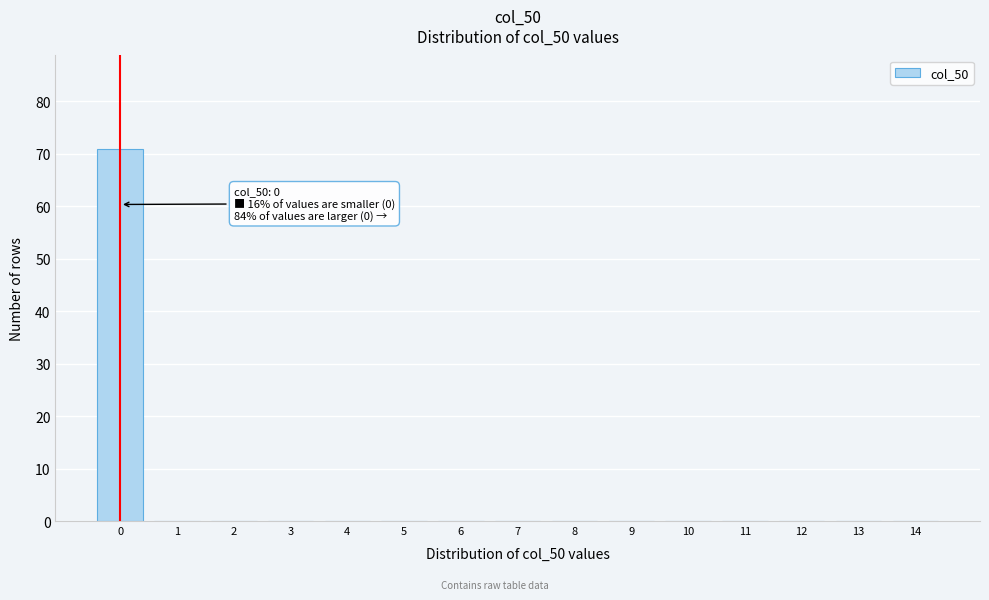

Reading left to right, list all the values displayed in this chart.

0=71	1=0	2=0	3=0	4=0	5=0	6=0	7=0	8=0	9=0	10=0	11=0	12=0	13=0	14=0